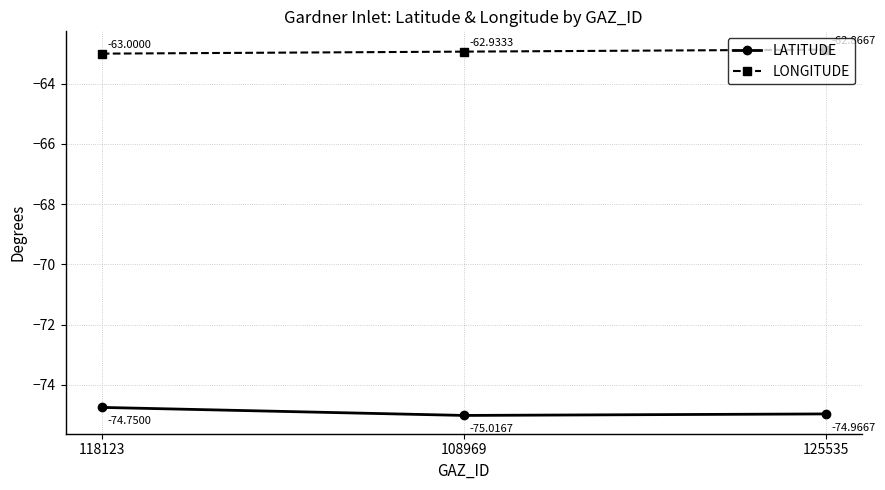

What is the total value across all series at 125535?

-137.8